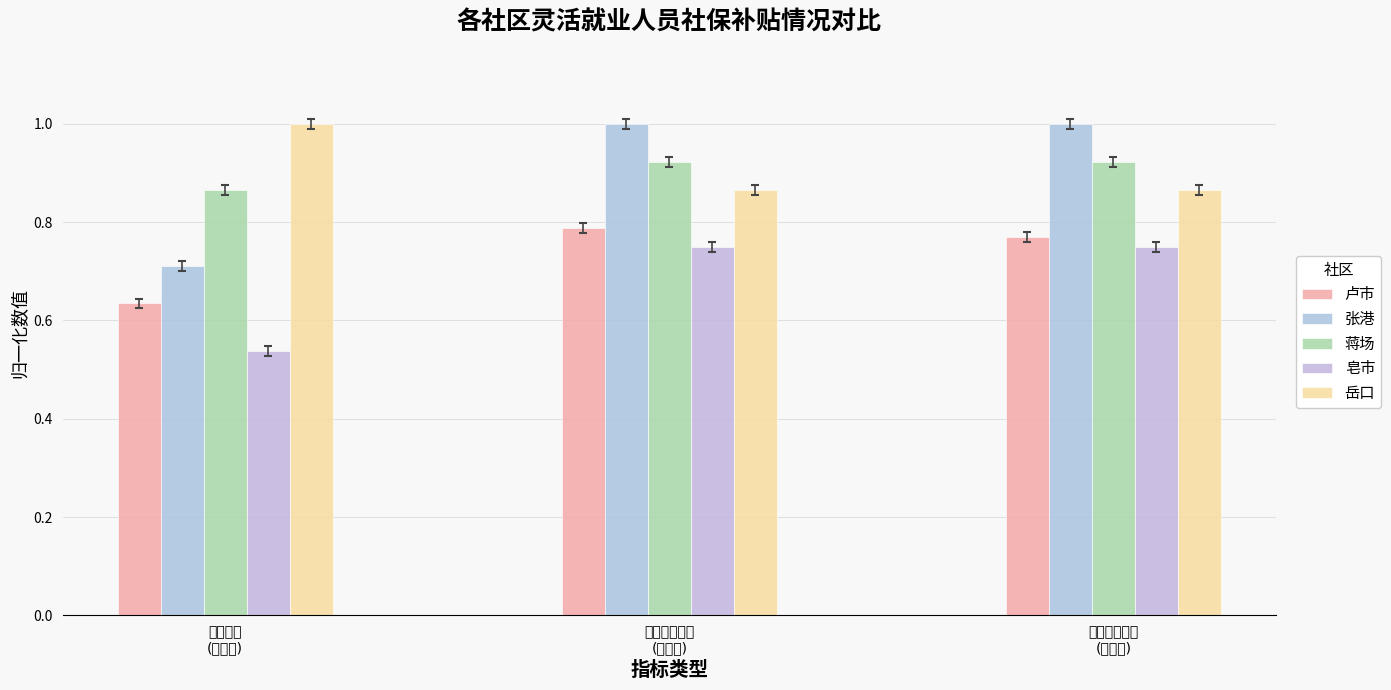

How many bars are there in each group?

5